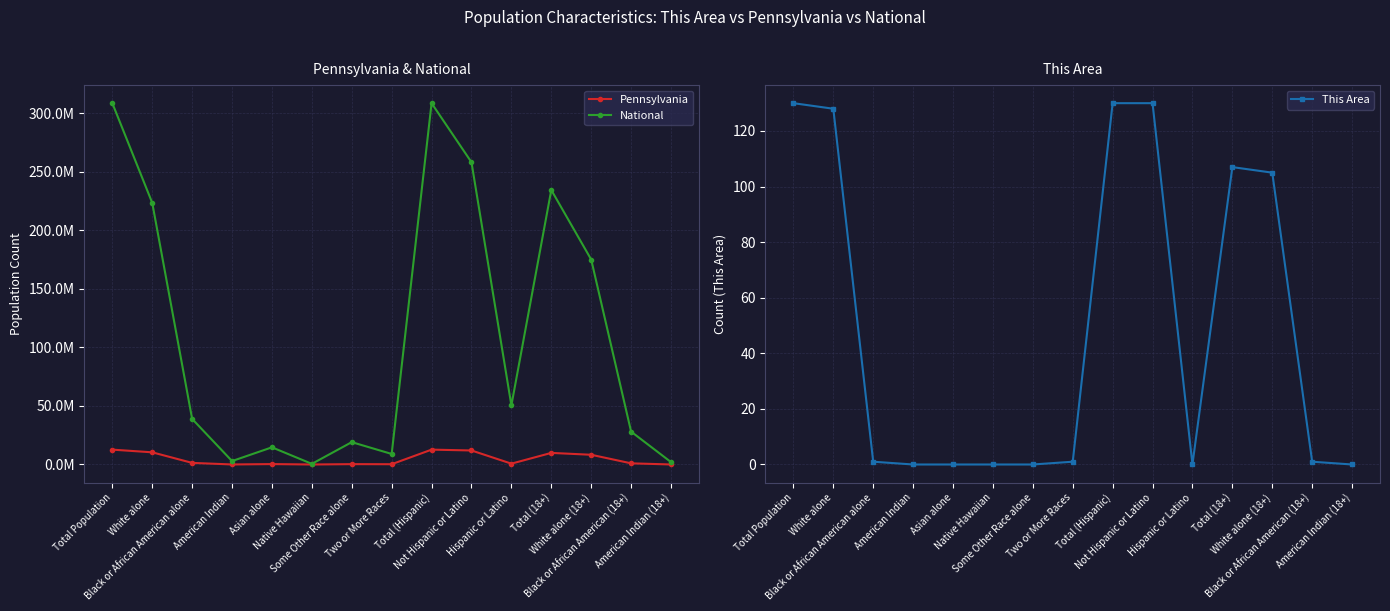

True or false: Pennsylvania has a value of 10406288 at White alone.

True